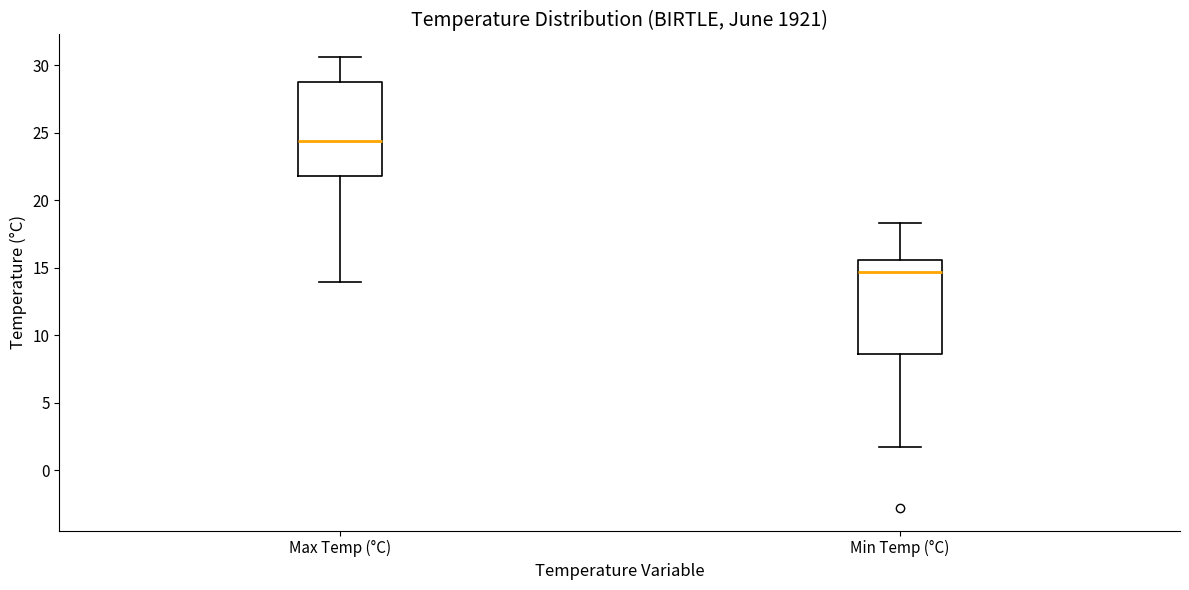

Reading left to right, read every box against the y-axis: the position of its median line, the range the box covers, and the ends of its whiskers. The values are not printed on the chart, so give them approximately, as read against the axis.

Max Temp (°C): median 24.5, box 22.0 to 29.0, whiskers 14.0 to 30.5
Min Temp (°C): median 14.5, box 8.5 to 15.5, whiskers 1.5 to 18.5